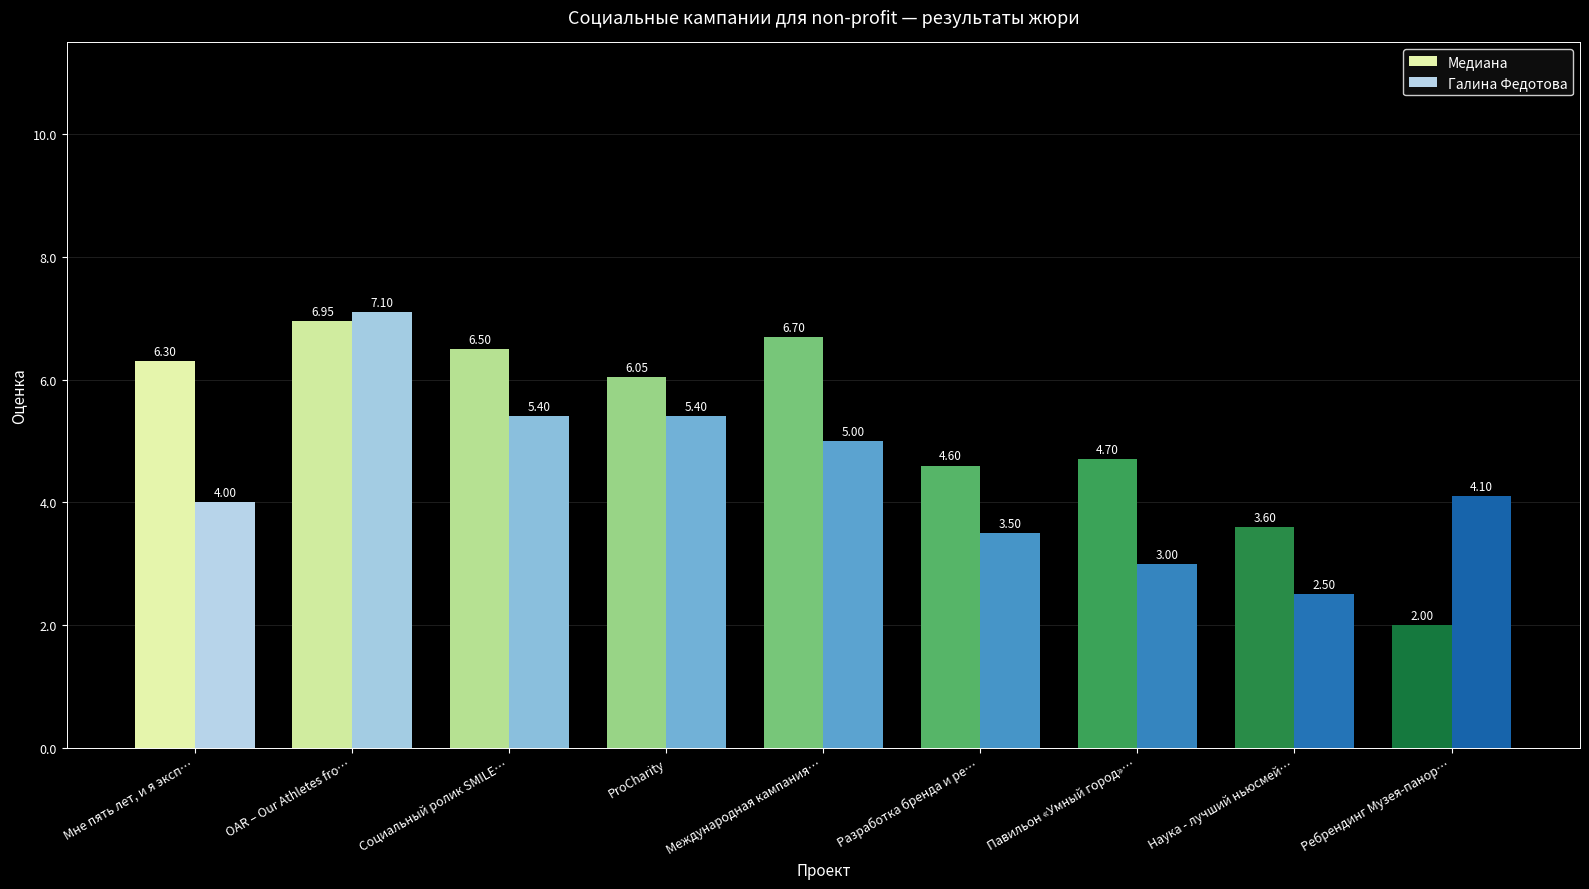

Is the value of Медиана at ProCharity greater than the value of Галина Федотова at ProCharity?

Yes